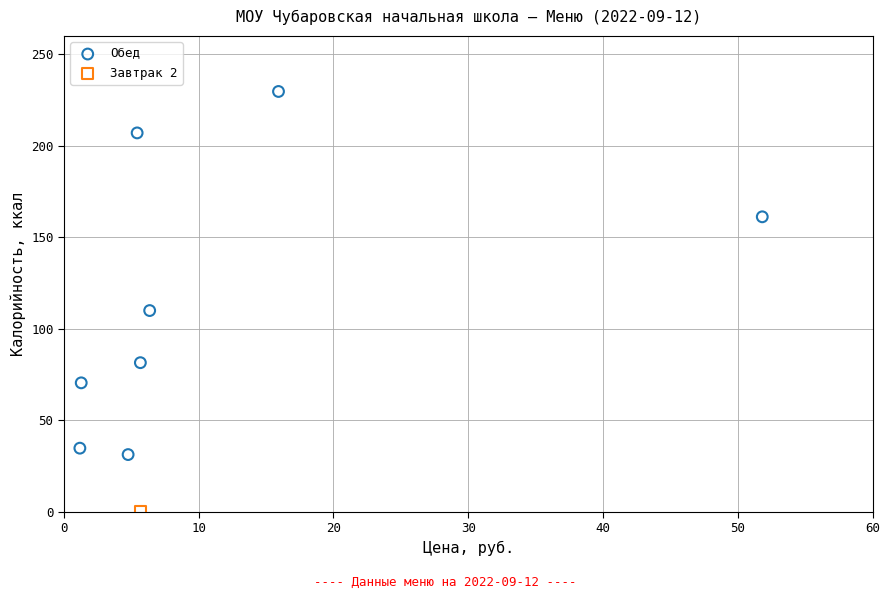

What are all the series names shown in the legend?

Обед, Завтрак 2